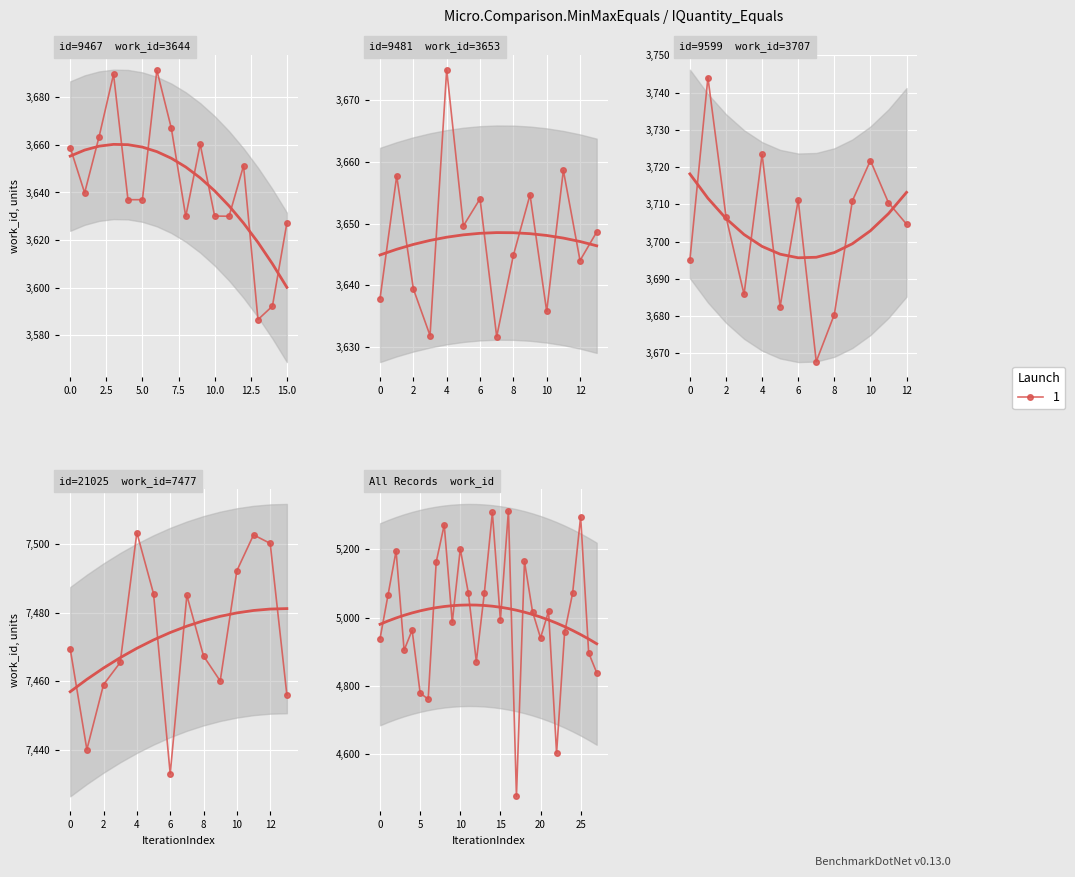

What is the ratio of the value at 9481 to the value at 9599?

1.0